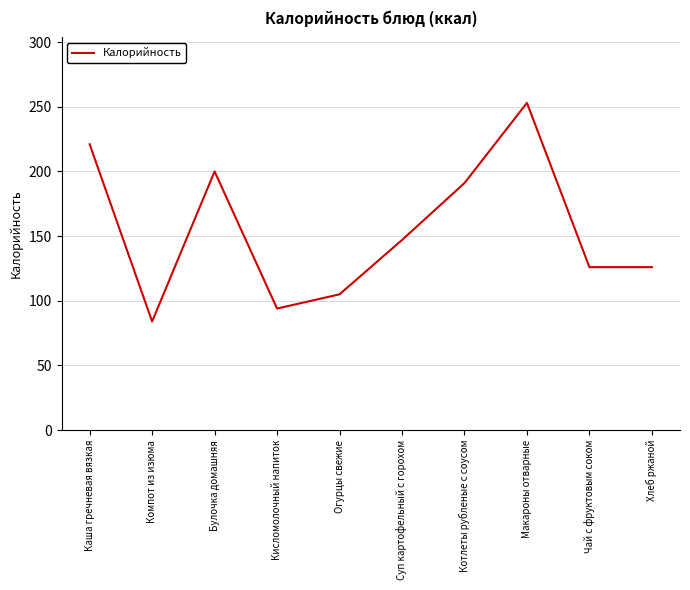

What is the greatest value displayed?

253